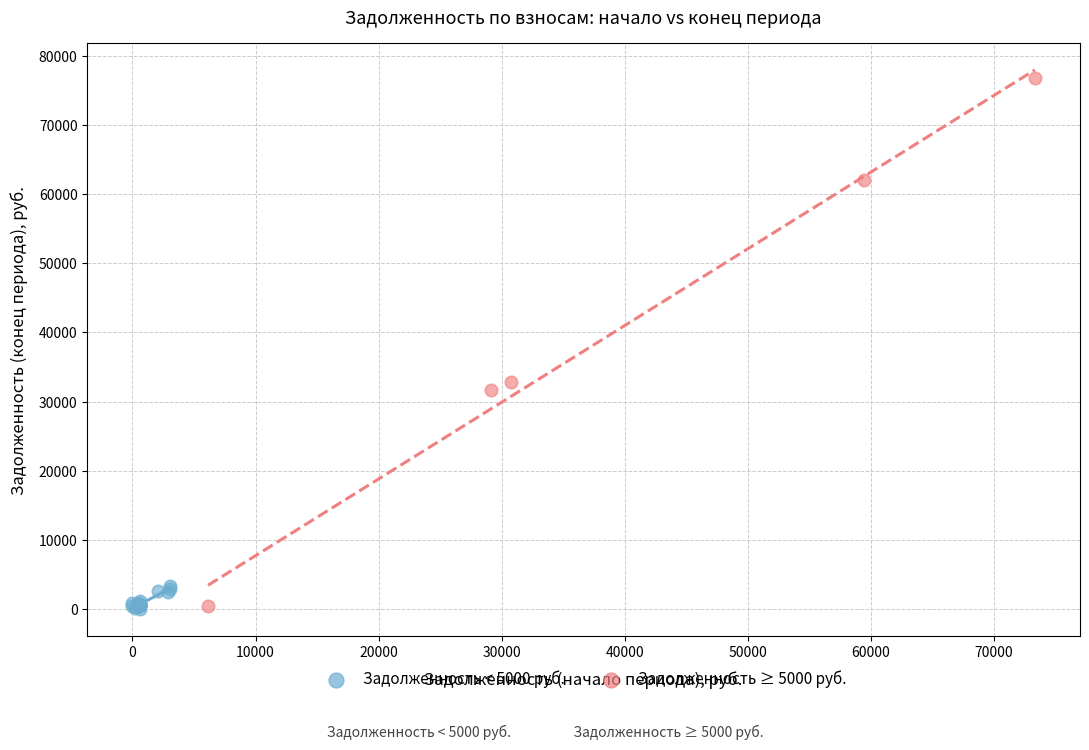

Which series has the largest Y range (max minus min)?

Задолженность ≥ 5000 руб.